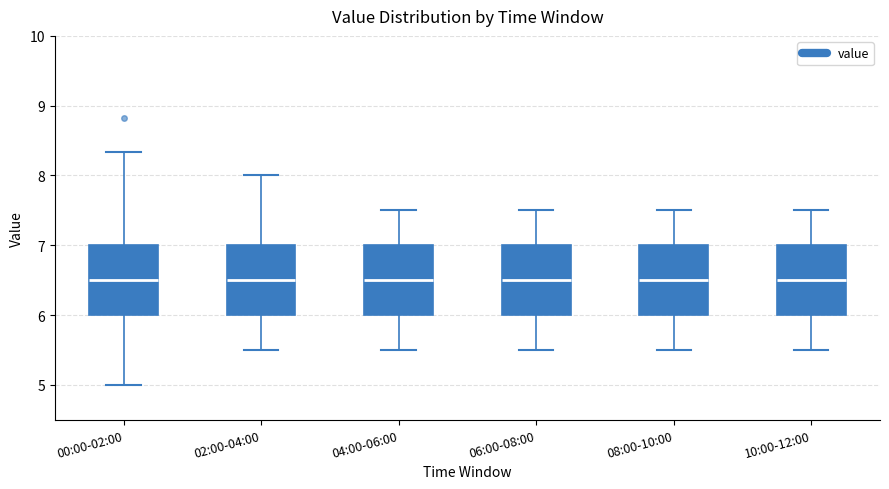

Where is the lower edge of the box for 10:00-12:00 on the y-axis? The values are not printed on the chart, so give them approximately, as read against the axis.

6.0